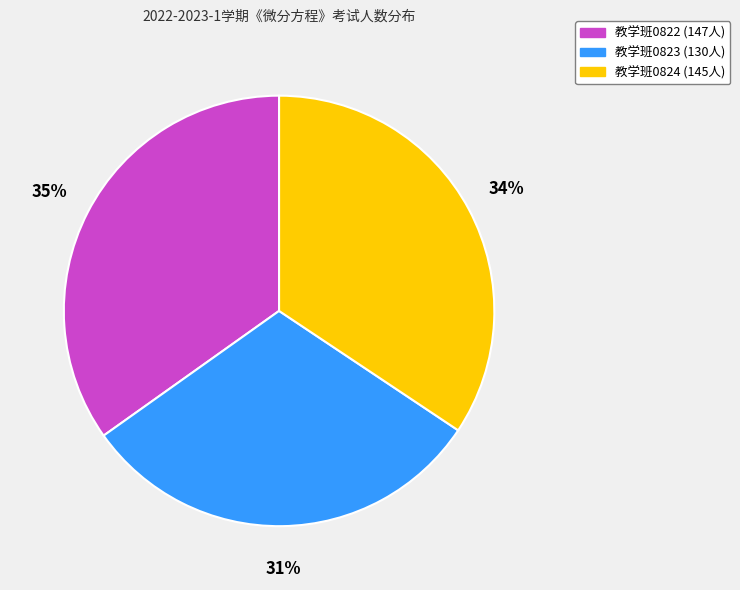

Is there any slice that represents more than half of the pie?

No